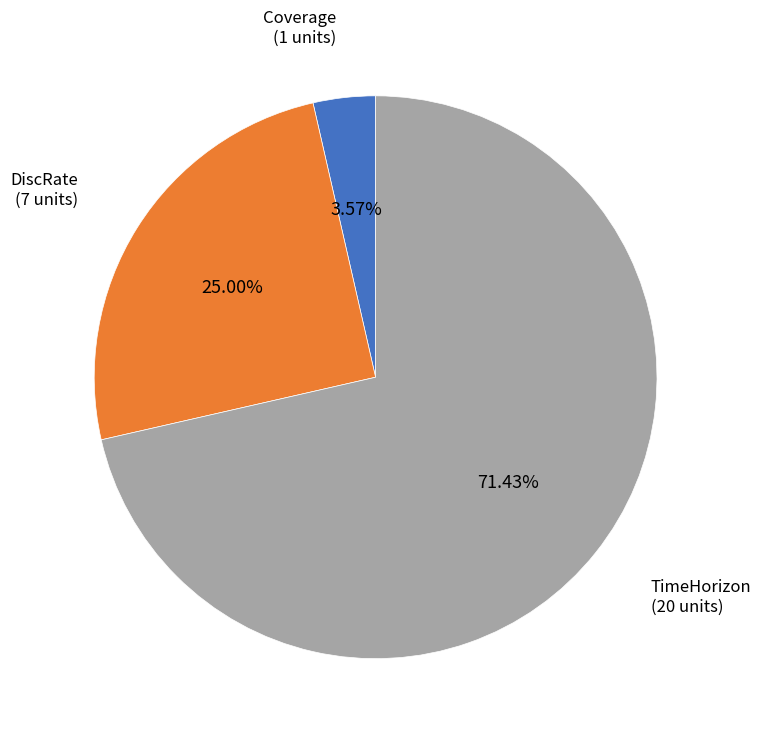

Is there any slice that represents more than half of the pie?

Yes